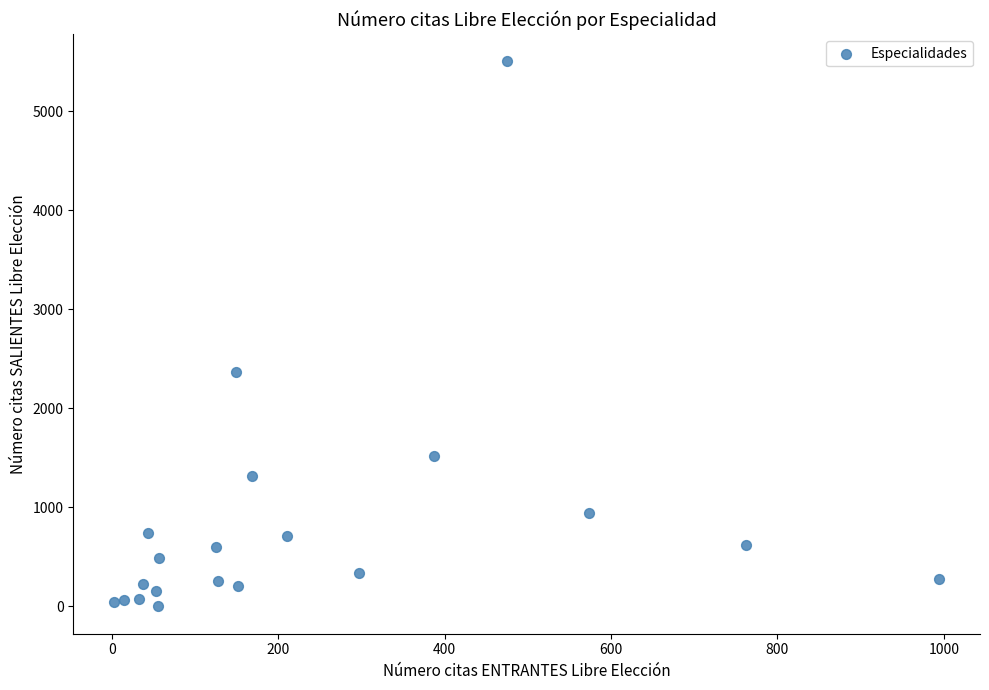

What is the range of X values (max minus min)?

991